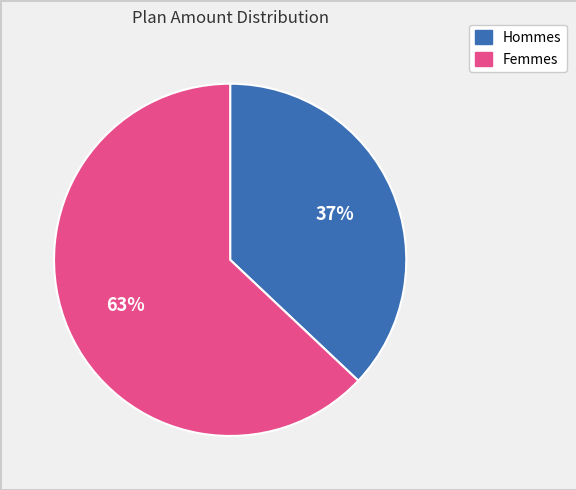

To the nearest percent, what is the average slice percentage?

50%